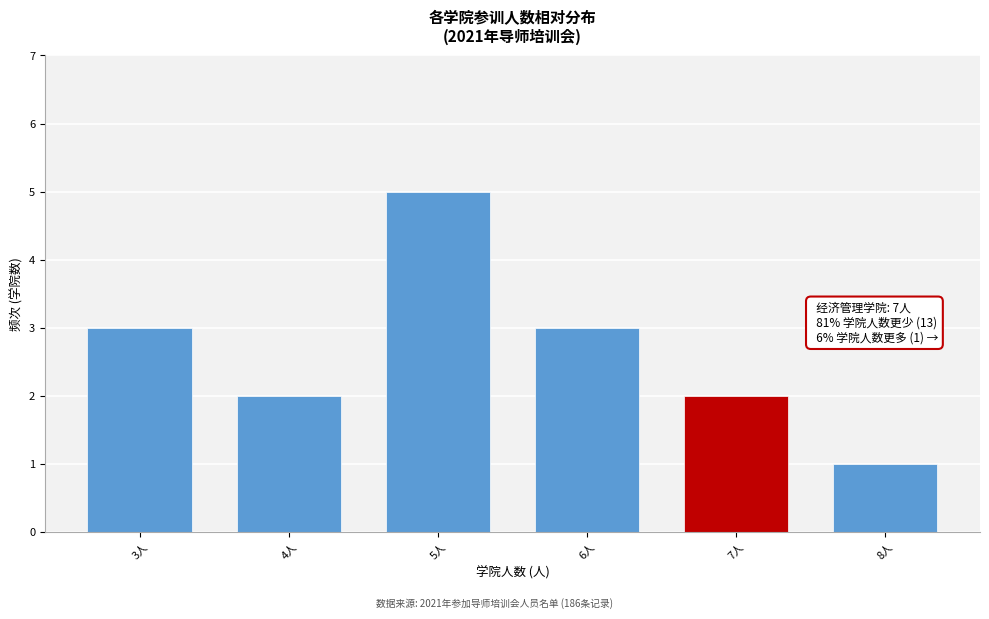

Reading left to right, list all the values displayed in this chart.

3	2	5	3	2	1